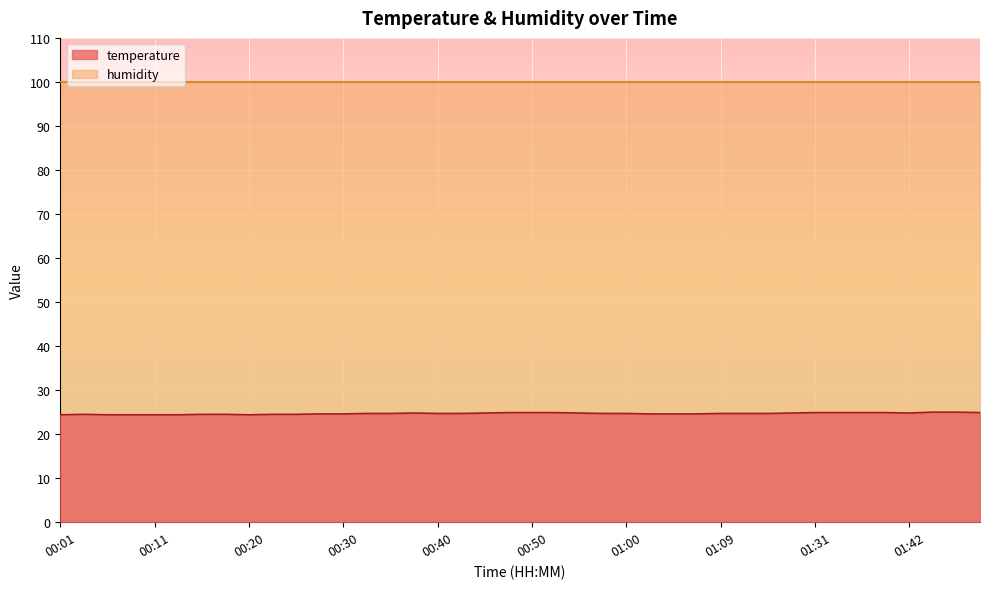

How many points are higher than both their immediate neighbors (excluding endpoints)?

2